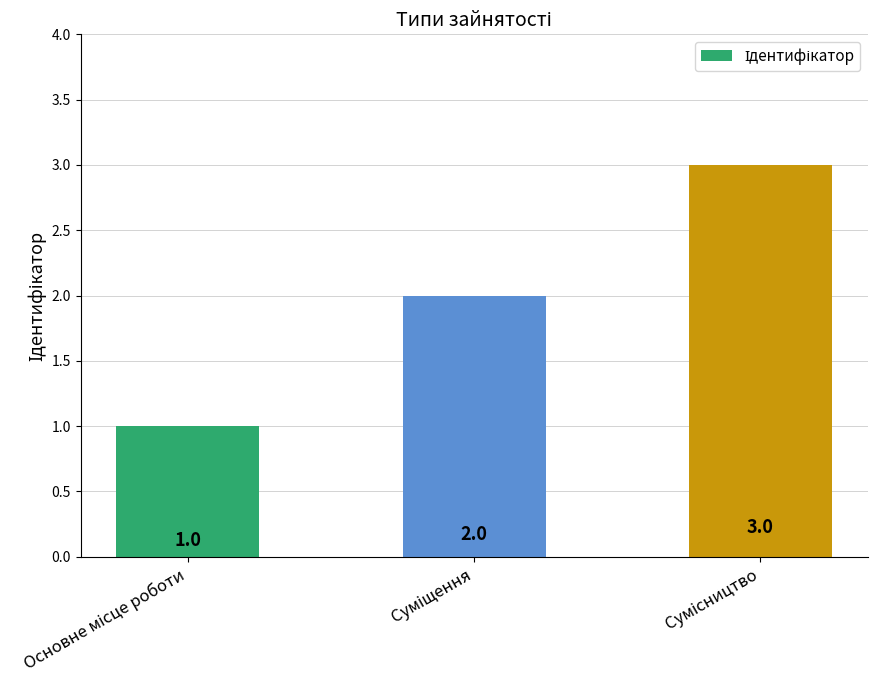

How many values are between 1 and 3?

3